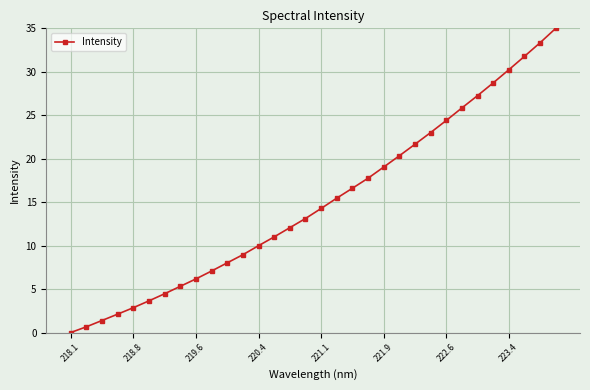

What is the average value?

15.1